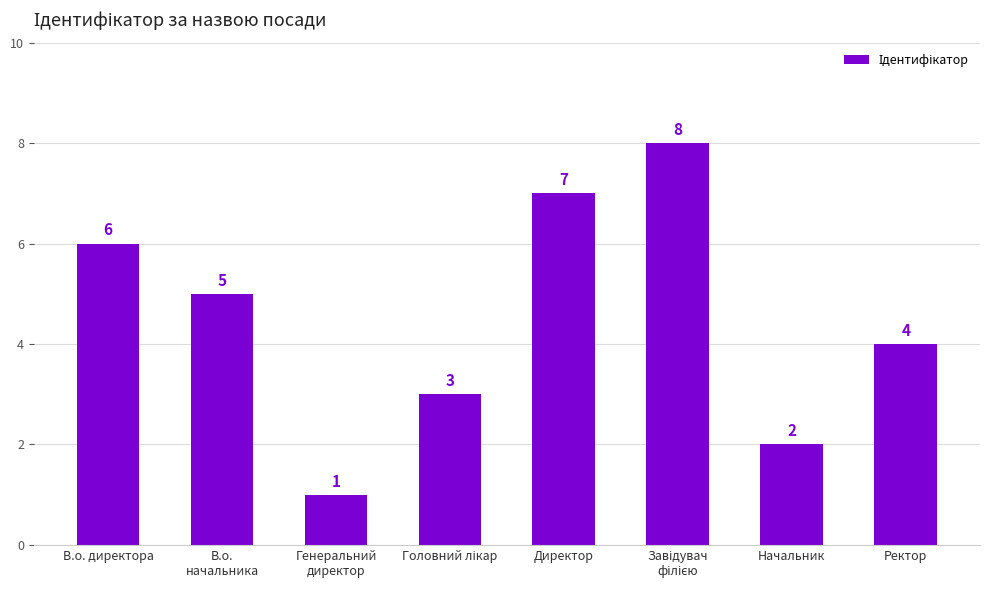

What is the change in value from В.о.
начальника to Ректор?

-1